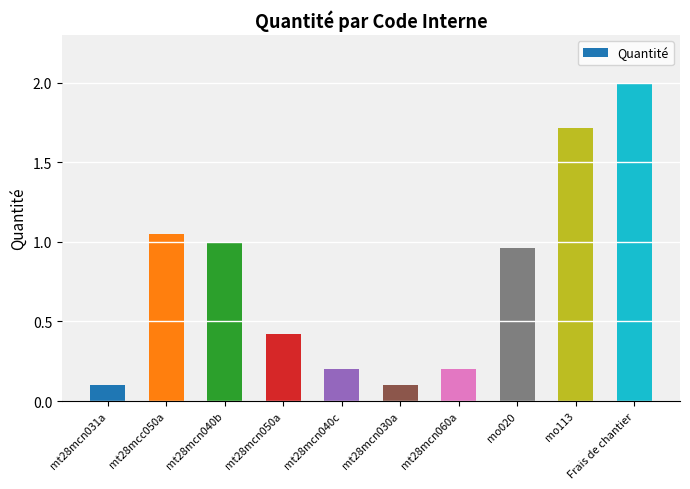

The value at mo020 is 1.0. True or false?

True